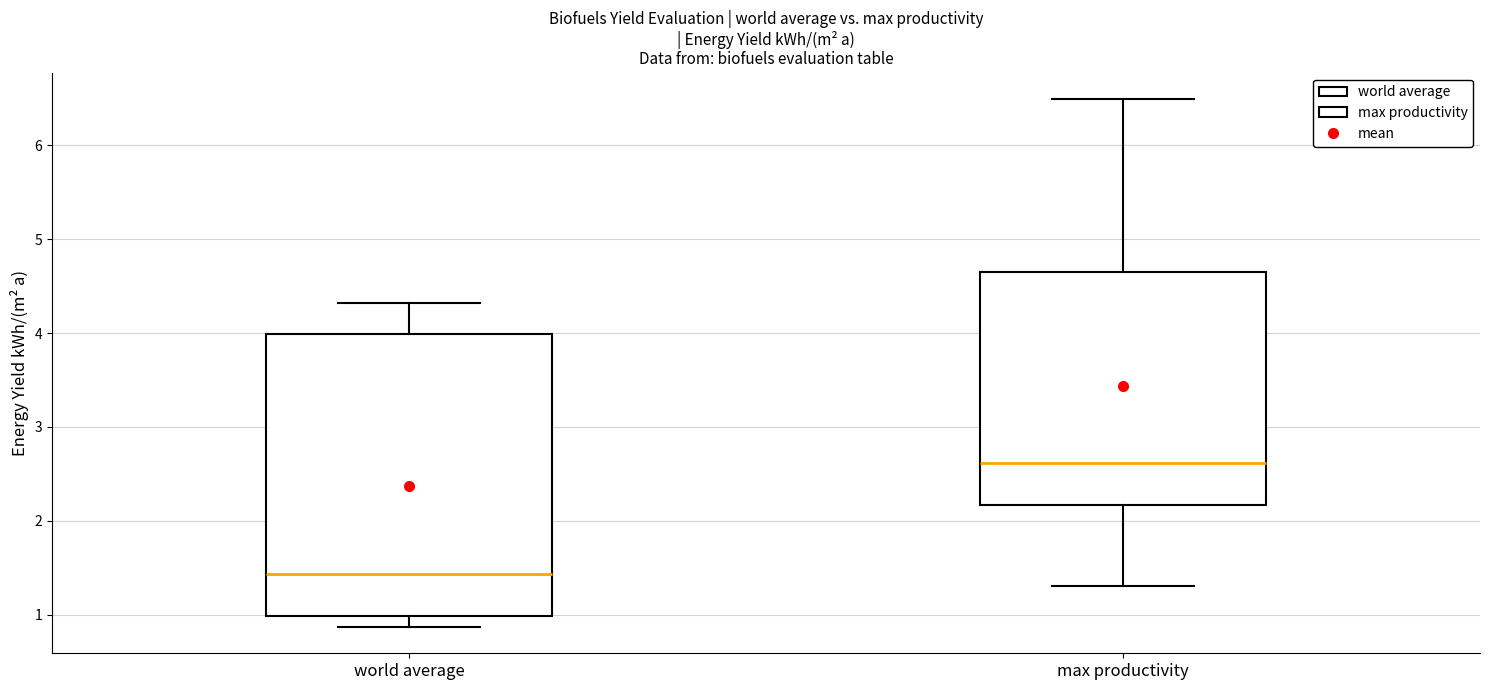

Which box's median line is the highest?

max productivity